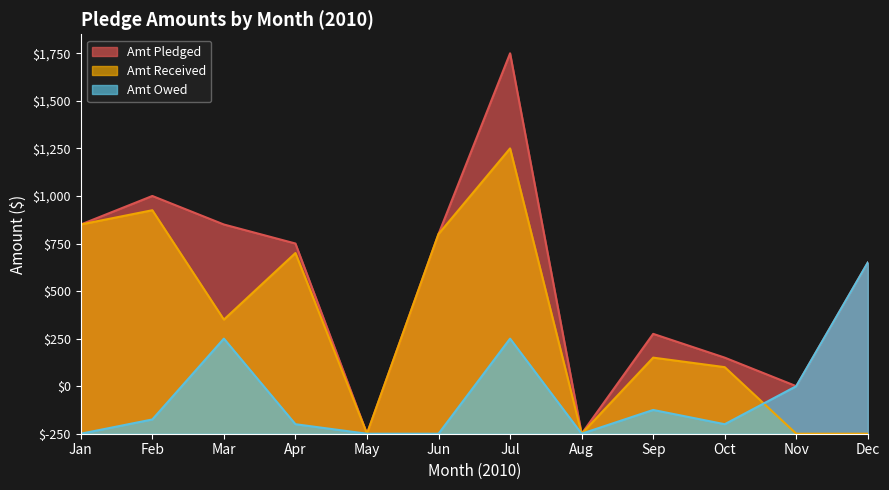

True or false: Amt Owed has more than 0 interior local peaks.

True